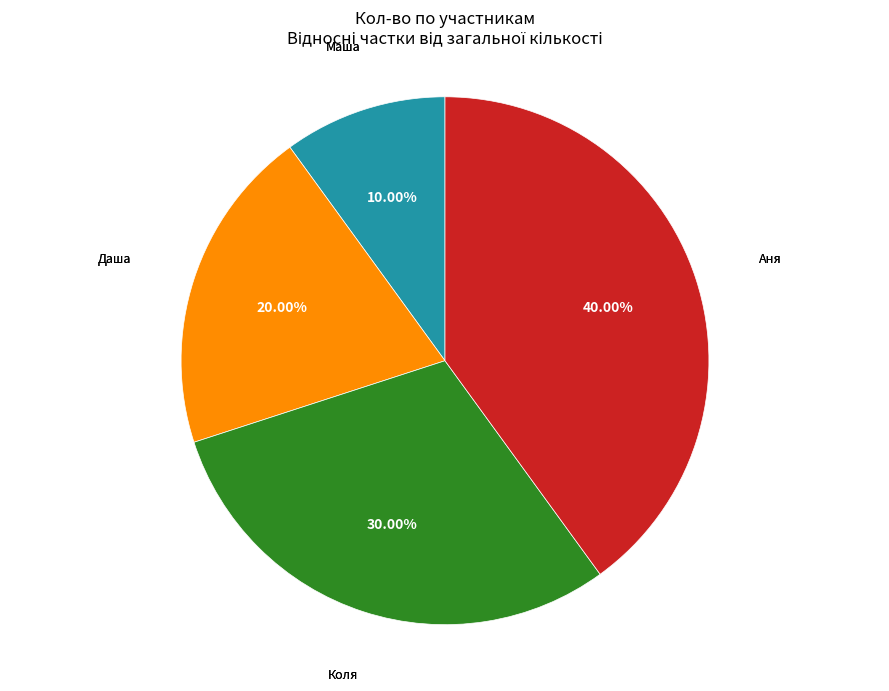

To the nearest percent, what portion does Даша represent?

20%